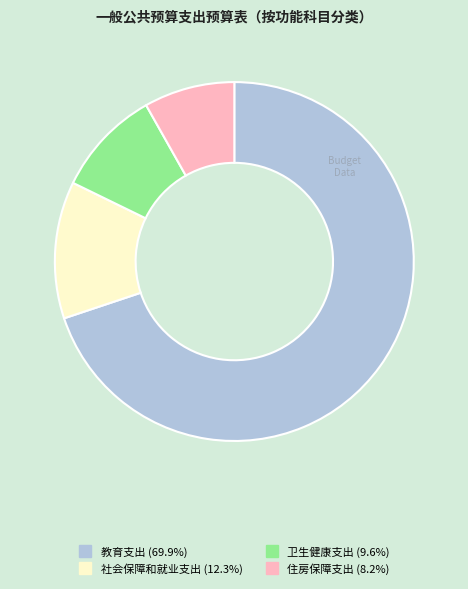

True or false: 住房保障支出 accounts for 8% of the total.

True